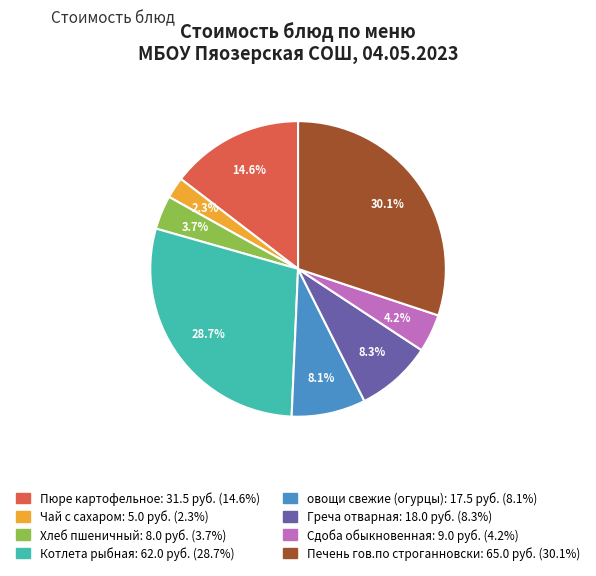

To the nearest percent, what percentage of the pie is Чай с сахаром?

2%